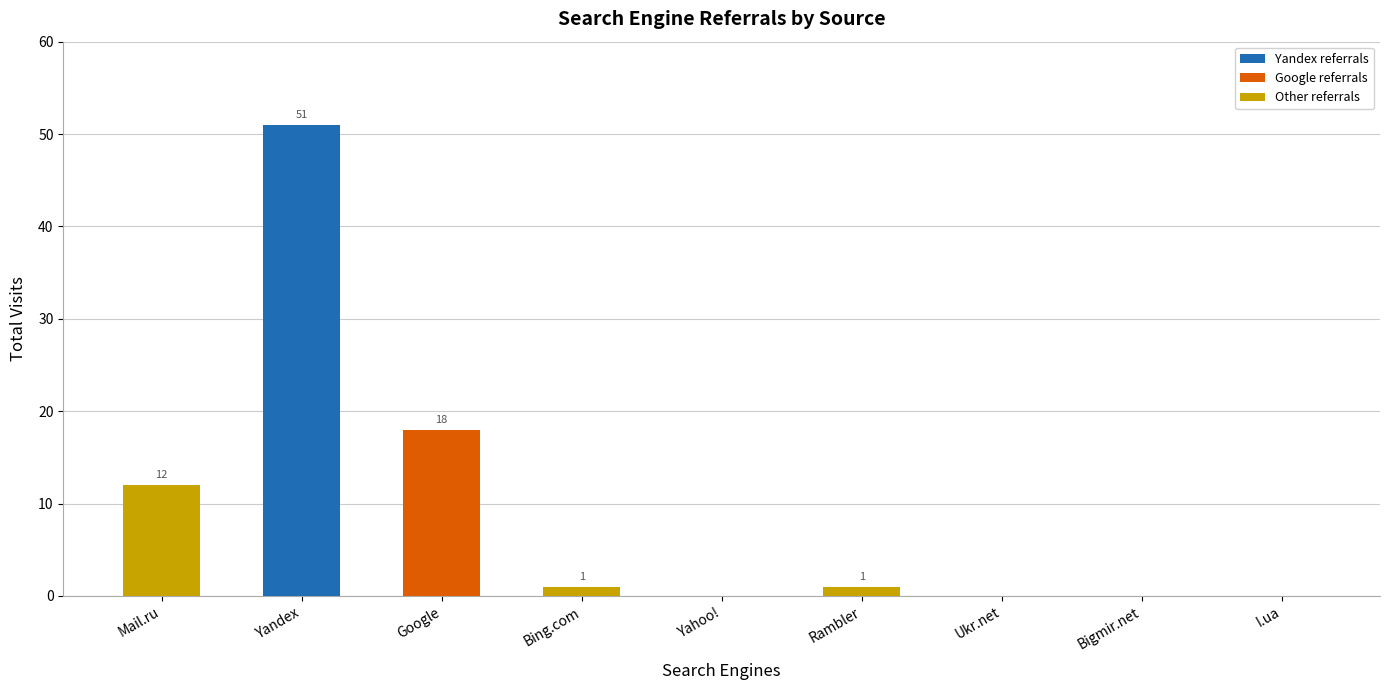

Which category has the highest value in the Yandex referrals series?

Yandex